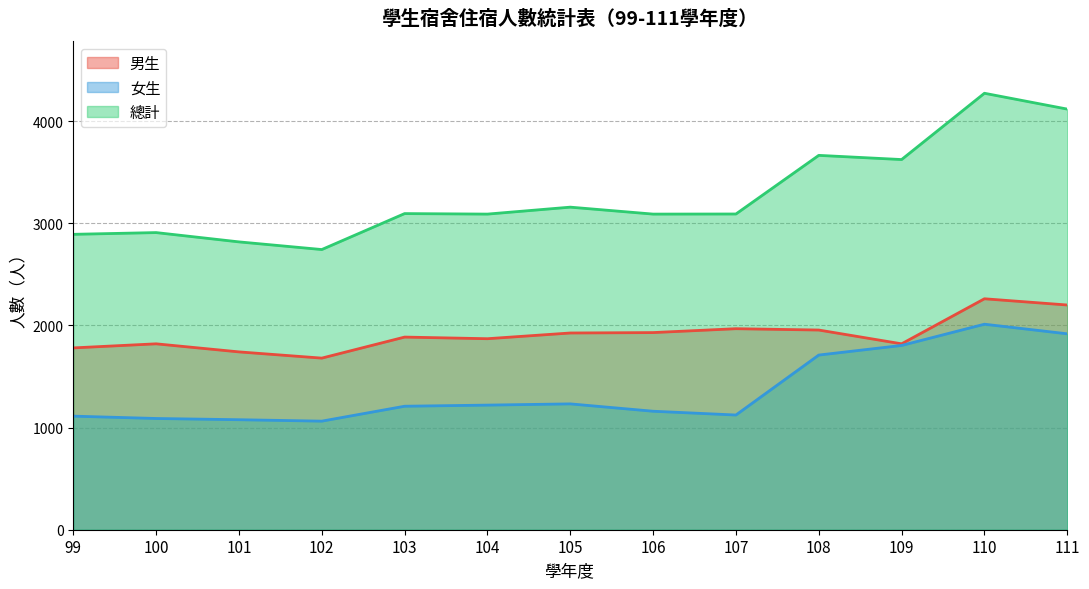

Rank the series by their average value, from highest to lowest.

總計, 男生, 女生